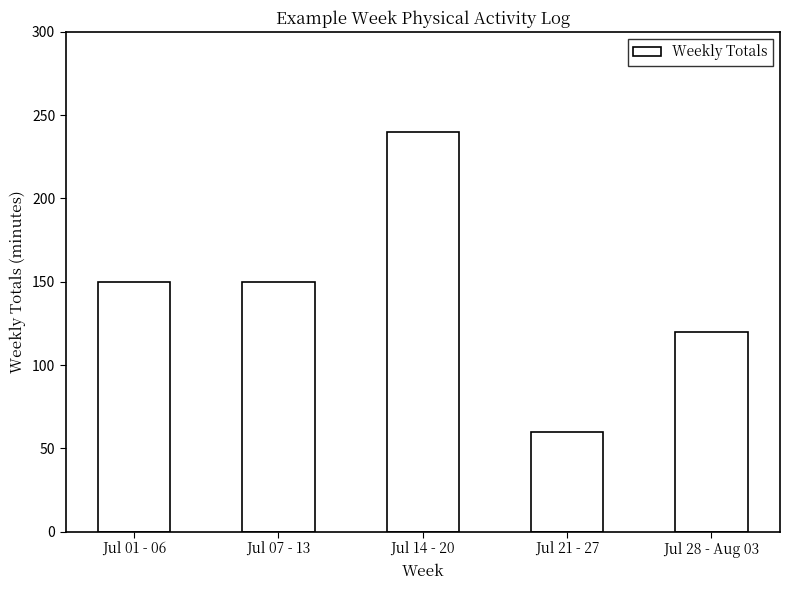

Does the chart contain any negative values?

No